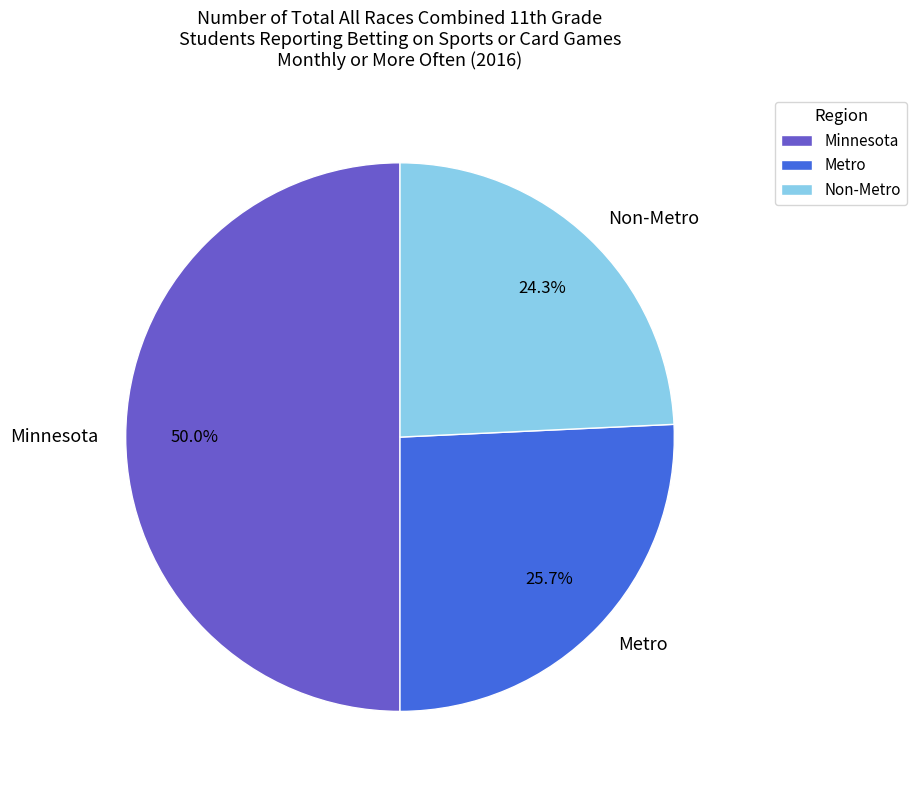

What percentage is the Non-Metro slice, to the nearest percent?

24%